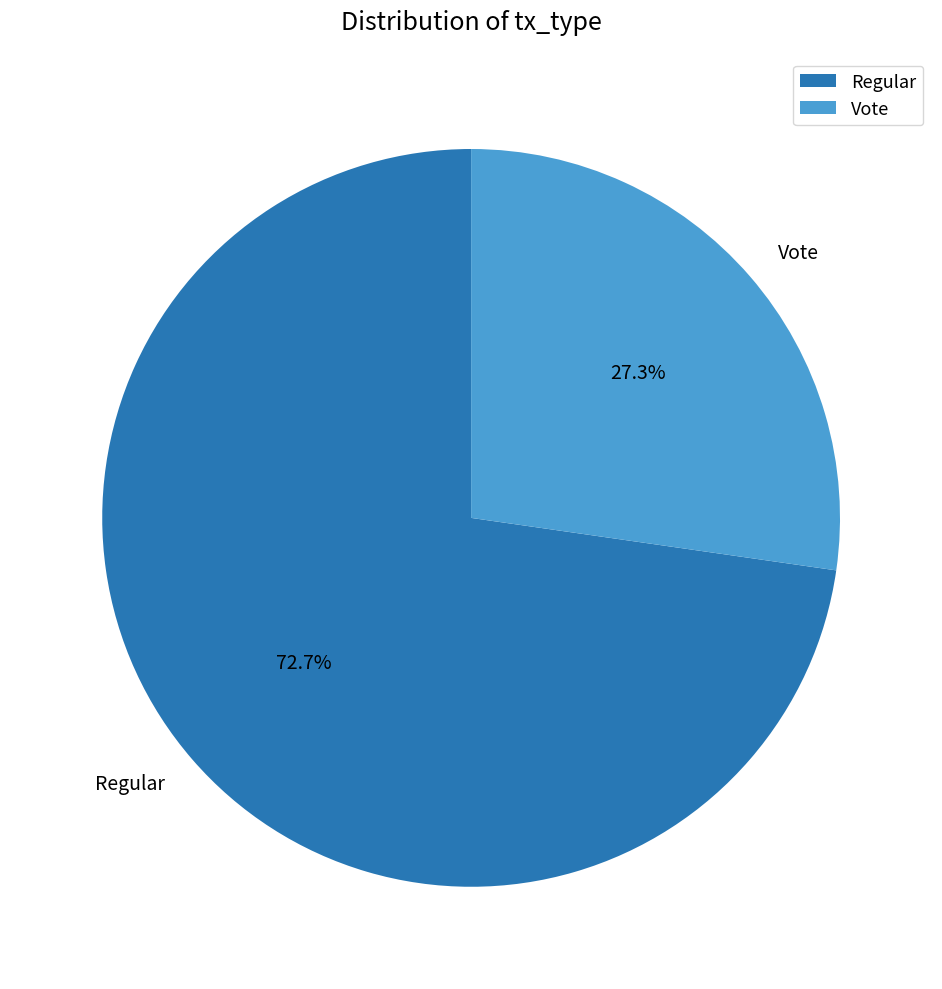

To the nearest percent, what is the difference between the largest and smallest slice percentages?

45%